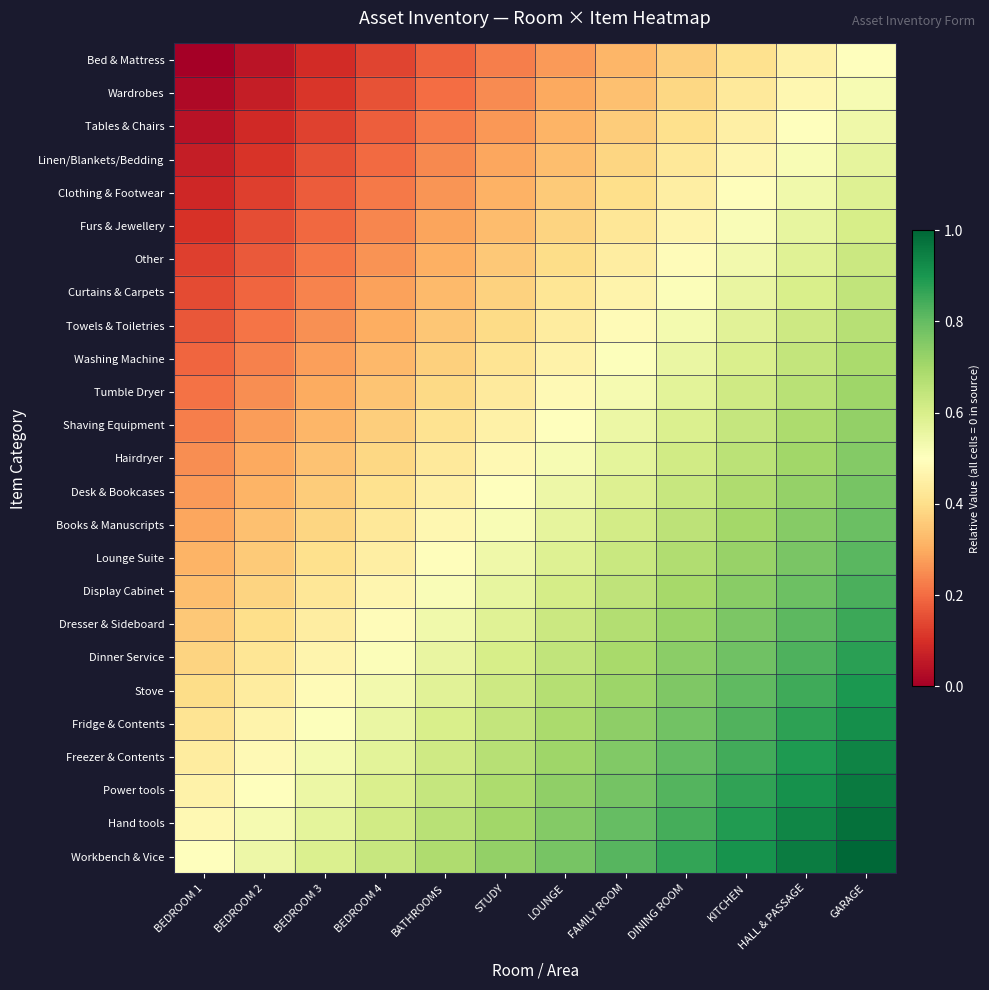

Reading left to right, transcribe all the data shown in this chart.

Bed & Mattress: BEDROOM 1=0.0	BEDROOM 2=0.0	BEDROOM 3=0.1	BEDROOM 4=0.1	BATHROOMS=0.2	STUDY=0.2	LOUNGE=0.3	FAMILY ROOM=0.3	DINING ROOM=0.4	KITCHEN=0.4	HALL & PASSAGE=0.5	GARAGE=0.5
Wardrobes: BEDROOM 1=0.0	BEDROOM 2=0.1	BEDROOM 3=0.1	BEDROOM 4=0.2	BATHROOMS=0.2	STUDY=0.2	LOUNGE=0.3	FAMILY ROOM=0.3	DINING ROOM=0.4	KITCHEN=0.4	HALL & PASSAGE=0.5	GARAGE=0.5
Tables & Chairs: BEDROOM 1=0.0	BEDROOM 2=0.1	BEDROOM 3=0.1	BEDROOM 4=0.2	BATHROOMS=0.2	STUDY=0.3	LOUNGE=0.3	FAMILY ROOM=0.4	DINING ROOM=0.4	KITCHEN=0.5	HALL & PASSAGE=0.5	GARAGE=0.5
Linen/Blankets/Bedding: BEDROOM 1=0.1	BEDROOM 2=0.1	BEDROOM 3=0.2	BEDROOM 4=0.2	BATHROOMS=0.2	STUDY=0.3	LOUNGE=0.3	FAMILY ROOM=0.4	DINING ROOM=0.4	KITCHEN=0.5	HALL & PASSAGE=0.5	GARAGE=0.6
Clothing & Footwear: BEDROOM 1=0.1	BEDROOM 2=0.1	BEDROOM 3=0.2	BEDROOM 4=0.2	BATHROOMS=0.3	STUDY=0.3	LOUNGE=0.4	FAMILY ROOM=0.4	DINING ROOM=0.4	KITCHEN=0.5	HALL & PASSAGE=0.5	GARAGE=0.6
Furs & Jewellery: BEDROOM 1=0.1	BEDROOM 2=0.1	BEDROOM 3=0.2	BEDROOM 4=0.2	BATHROOMS=0.3	STUDY=0.3	LOUNGE=0.4	FAMILY ROOM=0.4	DINING ROOM=0.5	KITCHEN=0.5	HALL & PASSAGE=0.6	GARAGE=0.6
Other: BEDROOM 1=0.1	BEDROOM 2=0.2	BEDROOM 3=0.2	BEDROOM 4=0.3	BATHROOMS=0.3	STUDY=0.4	LOUNGE=0.4	FAMILY ROOM=0.4	DINING ROOM=0.5	KITCHEN=0.5	HALL & PASSAGE=0.6	GARAGE=0.6
Curtains & Carpets: BEDROOM 1=0.1	BEDROOM 2=0.2	BEDROOM 3=0.2	BEDROOM 4=0.3	BATHROOMS=0.3	STUDY=0.4	LOUNGE=0.4	FAMILY ROOM=0.5	DINING ROOM=0.5	KITCHEN=0.6	HALL & PASSAGE=0.6	GARAGE=0.6
Towels & Toiletries: BEDROOM 1=0.2	BEDROOM 2=0.2	BEDROOM 3=0.3	BEDROOM 4=0.3	BATHROOMS=0.3	STUDY=0.4	LOUNGE=0.4	FAMILY ROOM=0.5	DINING ROOM=0.5	KITCHEN=0.6	HALL & PASSAGE=0.6	GARAGE=0.7
Washing Machine: BEDROOM 1=0.2	BEDROOM 2=0.2	BEDROOM 3=0.3	BEDROOM 4=0.3	BATHROOMS=0.4	STUDY=0.4	LOUNGE=0.5	FAMILY ROOM=0.5	DINING ROOM=0.6	KITCHEN=0.6	HALL & PASSAGE=0.6	GARAGE=0.7
Tumble Dryer: BEDROOM 1=0.2	BEDROOM 2=0.3	BEDROOM 3=0.3	BEDROOM 4=0.3	BATHROOMS=0.4	STUDY=0.4	LOUNGE=0.5	FAMILY ROOM=0.5	DINING ROOM=0.6	KITCHEN=0.6	HALL & PASSAGE=0.7	GARAGE=0.7
Shaving Equipment: BEDROOM 1=0.2	BEDROOM 2=0.3	BEDROOM 3=0.3	BEDROOM 4=0.4	BATHROOMS=0.4	STUDY=0.5	LOUNGE=0.5	FAMILY ROOM=0.5	DINING ROOM=0.6	KITCHEN=0.6	HALL & PASSAGE=0.7	GARAGE=0.7
Hairdryer: BEDROOM 1=0.2	BEDROOM 2=0.3	BEDROOM 3=0.3	BEDROOM 4=0.4	BATHROOMS=0.4	STUDY=0.5	LOUNGE=0.5	FAMILY ROOM=0.6	DINING ROOM=0.6	KITCHEN=0.7	HALL & PASSAGE=0.7	GARAGE=0.8
Desk & Bookcases: BEDROOM 1=0.3	BEDROOM 2=0.3	BEDROOM 3=0.4	BEDROOM 4=0.4	BATHROOMS=0.5	STUDY=0.5	LOUNGE=0.5	FAMILY ROOM=0.6	DINING ROOM=0.6	KITCHEN=0.7	HALL & PASSAGE=0.7	GARAGE=0.8
Books & Manuscripts: BEDROOM 1=0.3	BEDROOM 2=0.3	BEDROOM 3=0.4	BEDROOM 4=0.4	BATHROOMS=0.5	STUDY=0.5	LOUNGE=0.6	FAMILY ROOM=0.6	DINING ROOM=0.7	KITCHEN=0.7	HALL & PASSAGE=0.7	GARAGE=0.8
Lounge Suite: BEDROOM 1=0.3	BEDROOM 2=0.4	BEDROOM 3=0.4	BEDROOM 4=0.4	BATHROOMS=0.5	STUDY=0.5	LOUNGE=0.6	FAMILY ROOM=0.6	DINING ROOM=0.7	KITCHEN=0.7	HALL & PASSAGE=0.8	GARAGE=0.8
Display Cabinet: BEDROOM 1=0.3	BEDROOM 2=0.4	BEDROOM 3=0.4	BEDROOM 4=0.5	BATHROOMS=0.5	STUDY=0.6	LOUNGE=0.6	FAMILY ROOM=0.7	DINING ROOM=0.7	KITCHEN=0.7	HALL & PASSAGE=0.8	GARAGE=0.8
Dresser & Sideboard: BEDROOM 1=0.4	BEDROOM 2=0.4	BEDROOM 3=0.4	BEDROOM 4=0.5	BATHROOMS=0.5	STUDY=0.6	LOUNGE=0.6	FAMILY ROOM=0.7	DINING ROOM=0.7	KITCHEN=0.8	HALL & PASSAGE=0.8	GARAGE=0.9
Dinner Service: BEDROOM 1=0.4	BEDROOM 2=0.4	BEDROOM 3=0.5	BEDROOM 4=0.5	BATHROOMS=0.6	STUDY=0.6	LOUNGE=0.6	FAMILY ROOM=0.7	DINING ROOM=0.7	KITCHEN=0.8	HALL & PASSAGE=0.8	GARAGE=0.9
Stove: BEDROOM 1=0.4	BEDROOM 2=0.4	BEDROOM 3=0.5	BEDROOM 4=0.5	BATHROOMS=0.6	STUDY=0.6	LOUNGE=0.7	FAMILY ROOM=0.7	DINING ROOM=0.8	KITCHEN=0.8	HALL & PASSAGE=0.9	GARAGE=0.9
Fridge & Contents: BEDROOM 1=0.4	BEDROOM 2=0.5	BEDROOM 3=0.5	BEDROOM 4=0.6	BATHROOMS=0.6	STUDY=0.6	LOUNGE=0.7	FAMILY ROOM=0.7	DINING ROOM=0.8	KITCHEN=0.8	HALL & PASSAGE=0.9	GARAGE=0.9
Freezer & Contents: BEDROOM 1=0.4	BEDROOM 2=0.5	BEDROOM 3=0.5	BEDROOM 4=0.6	BATHROOMS=0.6	STUDY=0.7	LOUNGE=0.7	FAMILY ROOM=0.8	DINING ROOM=0.8	KITCHEN=0.8	HALL & PASSAGE=0.9	GARAGE=0.9
Power tools: BEDROOM 1=0.5	BEDROOM 2=0.5	BEDROOM 3=0.5	BEDROOM 4=0.6	BATHROOMS=0.6	STUDY=0.7	LOUNGE=0.7	FAMILY ROOM=0.8	DINING ROOM=0.8	KITCHEN=0.9	HALL & PASSAGE=0.9	GARAGE=1.0
Hand tools: BEDROOM 1=0.5	BEDROOM 2=0.5	BEDROOM 3=0.6	BEDROOM 4=0.6	BATHROOMS=0.7	STUDY=0.7	LOUNGE=0.8	FAMILY ROOM=0.8	DINING ROOM=0.8	KITCHEN=0.9	HALL & PASSAGE=0.9	GARAGE=1.0
Workbench & Vice: BEDROOM 1=0.5	BEDROOM 2=0.5	BEDROOM 3=0.6	BEDROOM 4=0.6	BATHROOMS=0.7	STUDY=0.7	LOUNGE=0.8	FAMILY ROOM=0.8	DINING ROOM=0.9	KITCHEN=0.9	HALL & PASSAGE=1.0	GARAGE=1.0